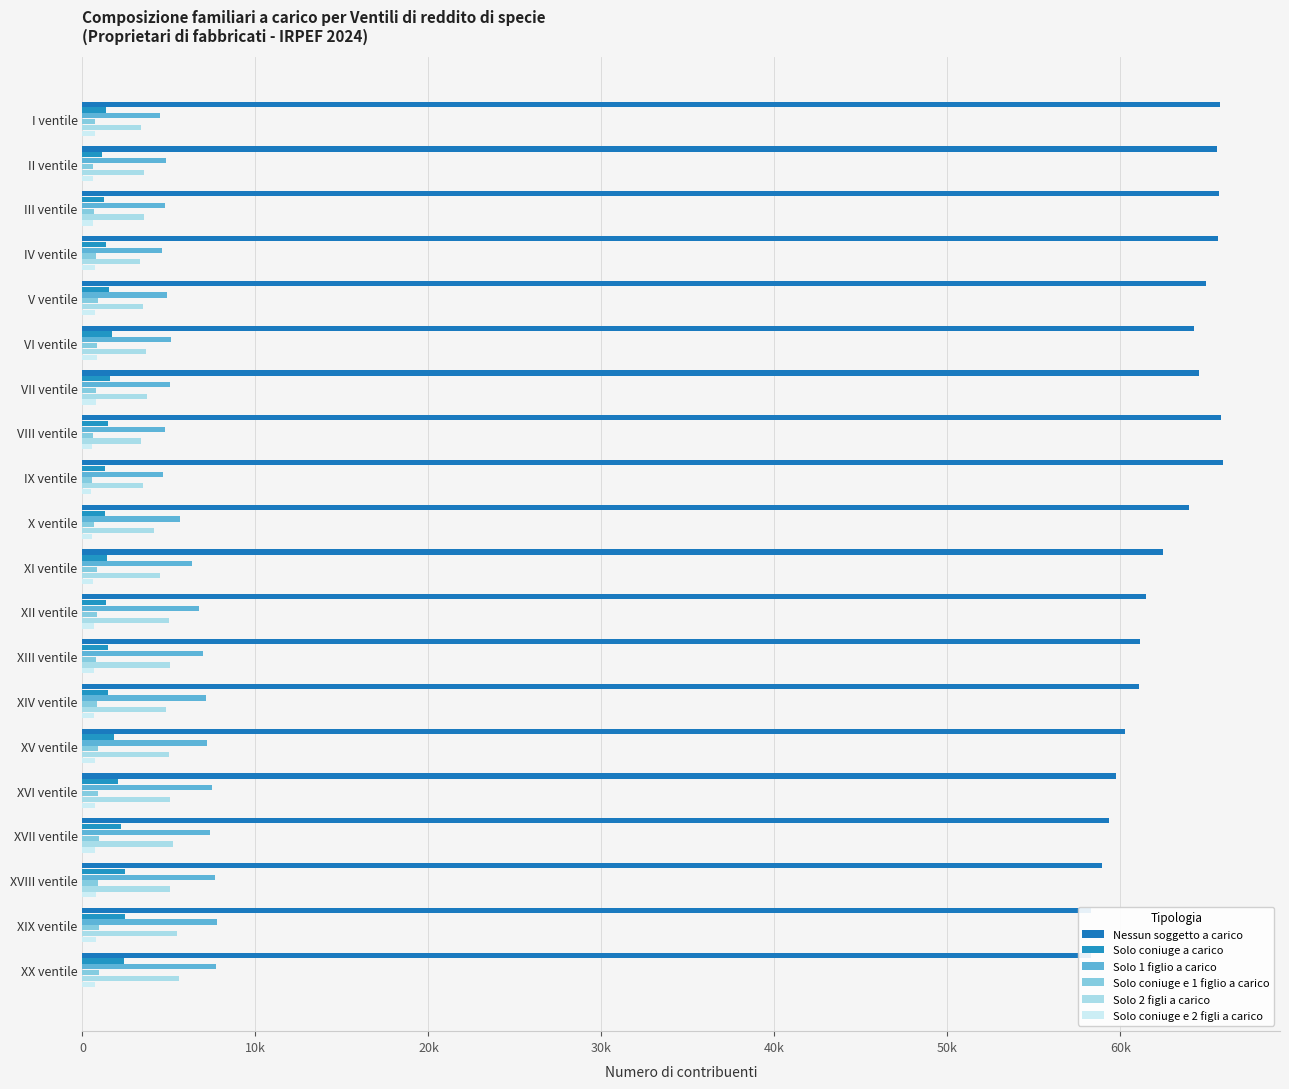

What is the value of the Solo 1 figlio a carico bar at the 7th from the left?

5034